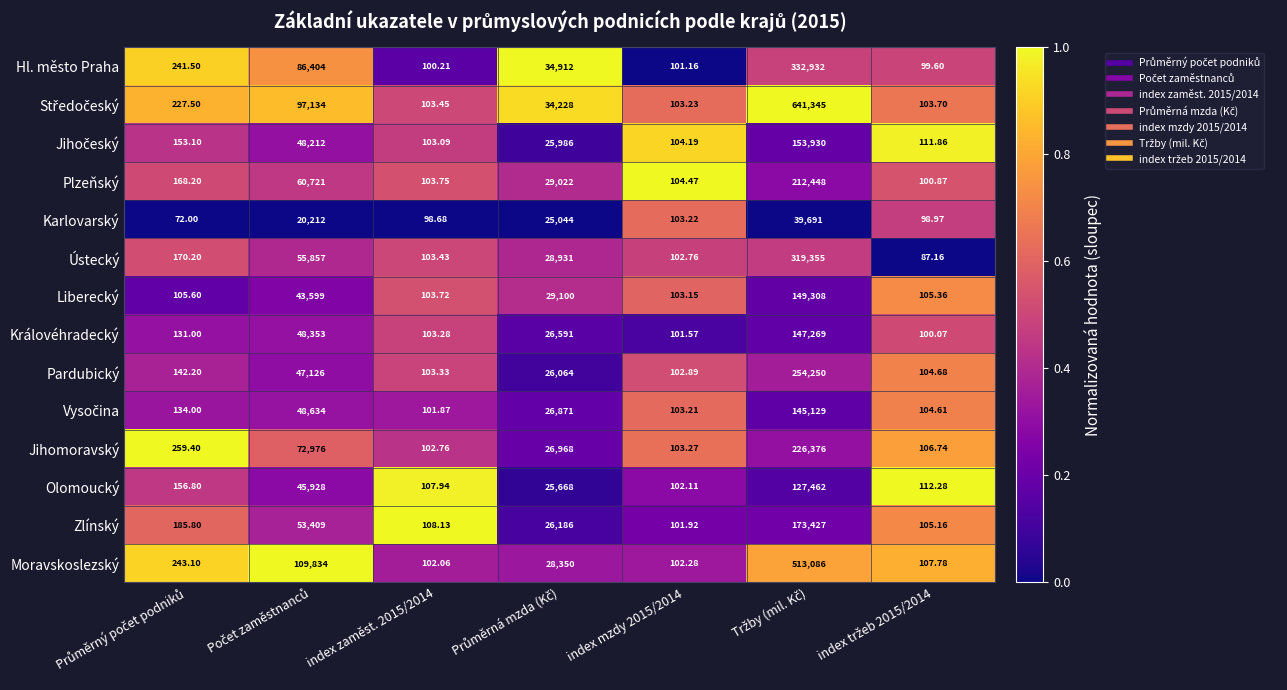

Is the value of Plzeňský at index mzdy 2015/2014 greater than the value of Zlínský at index mzdy 2015/2014?

Yes